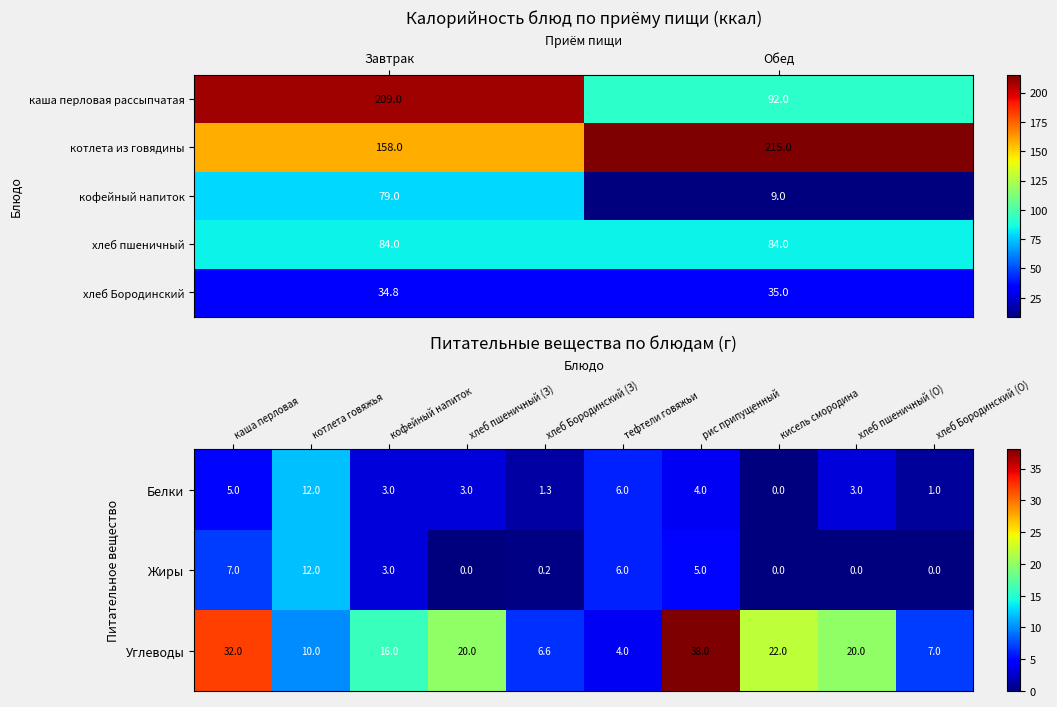

List the labels in order of котлета из говядины value, largest first.

Обед, Завтрак